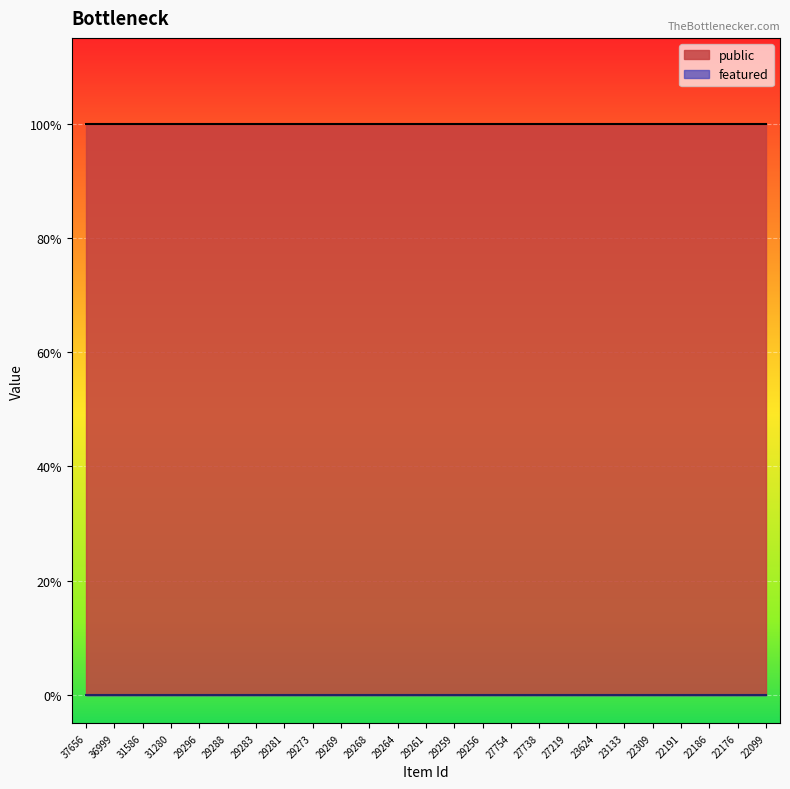

What is the sum of the public values at 22099 and 29296?

2